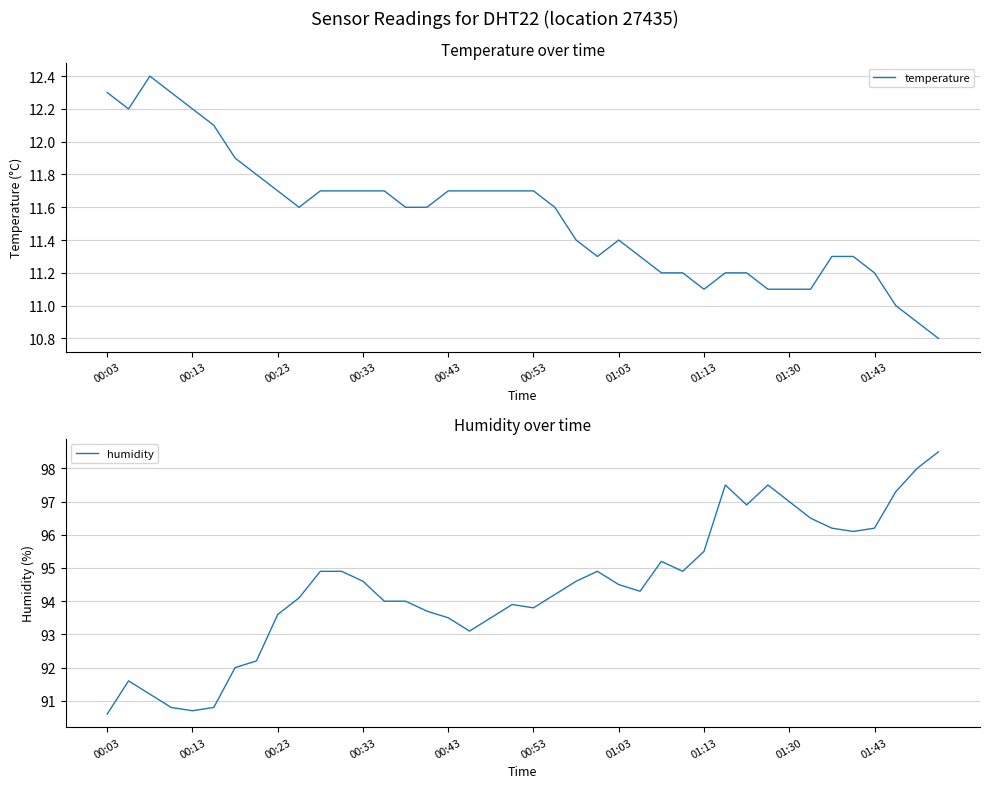

What is the difference between the humidity values at 27 and 01:13?

2.7